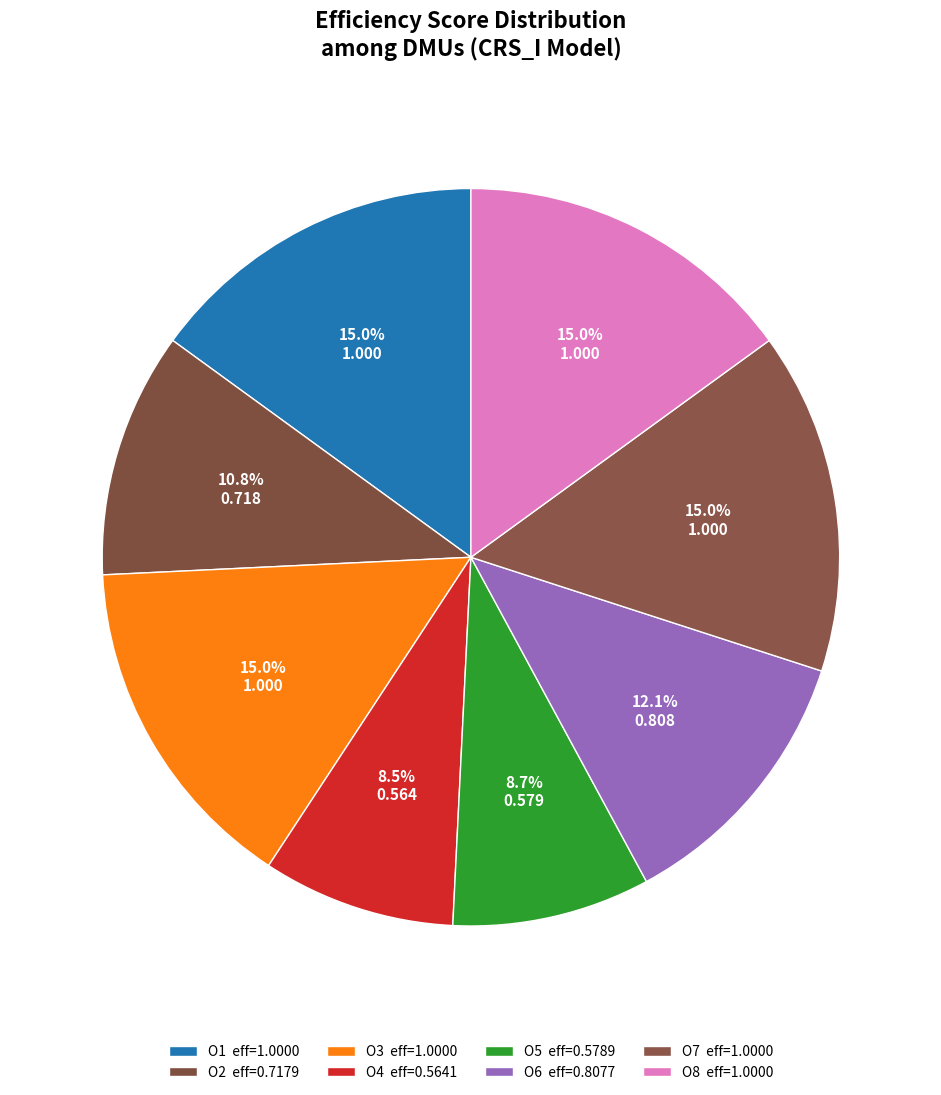

The O8 slice represents 9% of the pie. True or false?

False